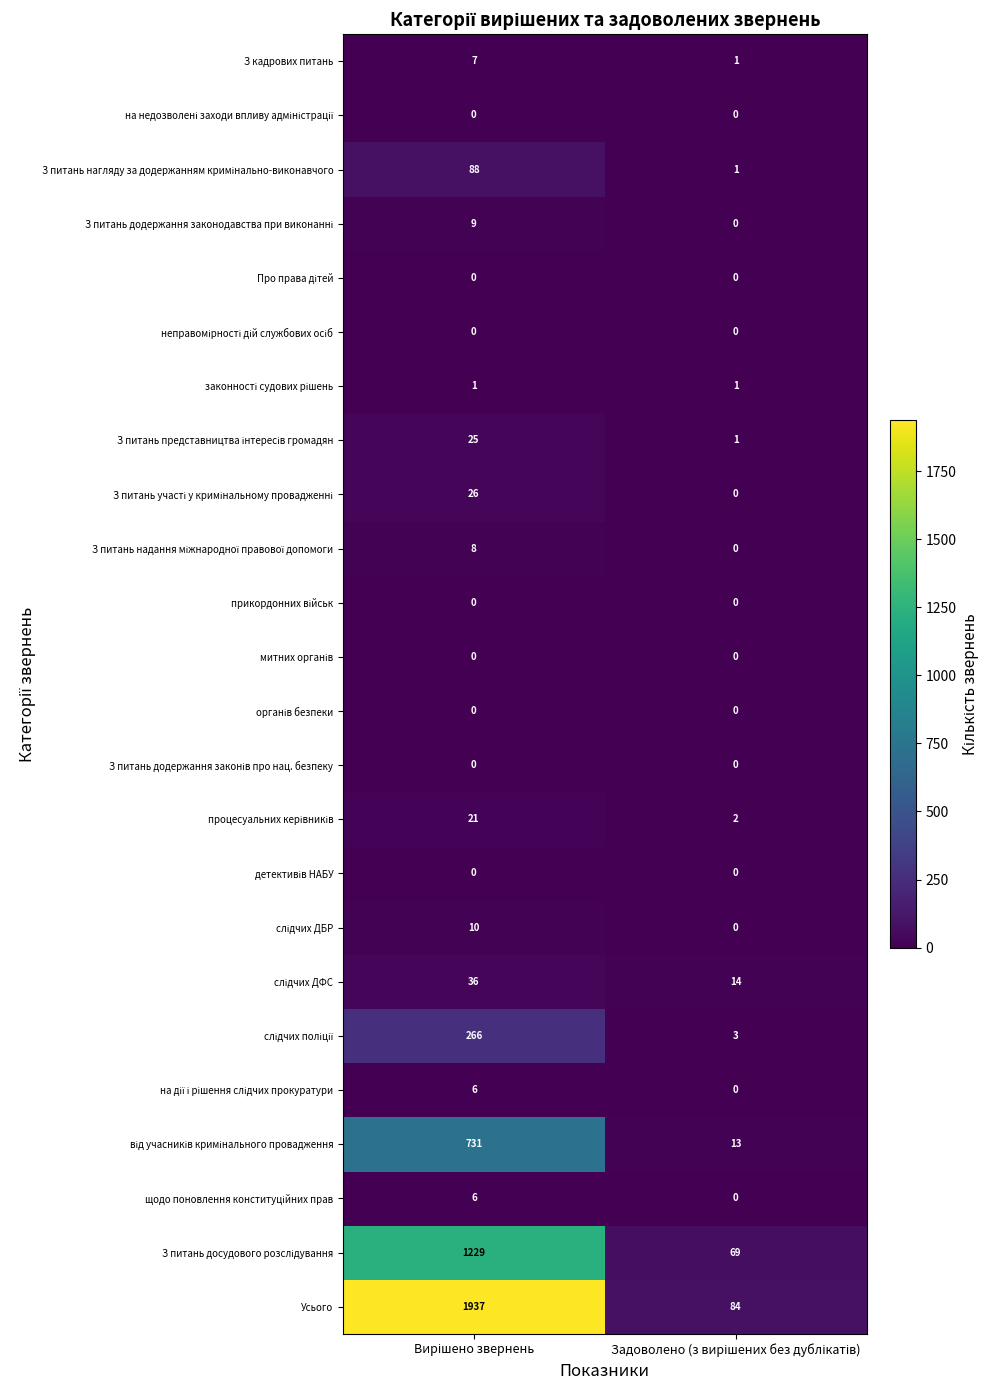

Which series has the largest total across all categories?

Усього